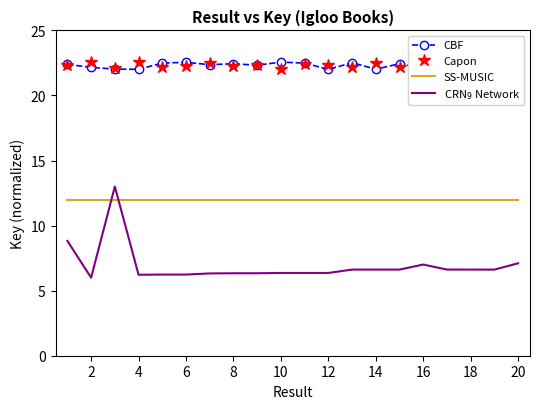

True or false: Capon and SS-MUSIC cross at least once.

False